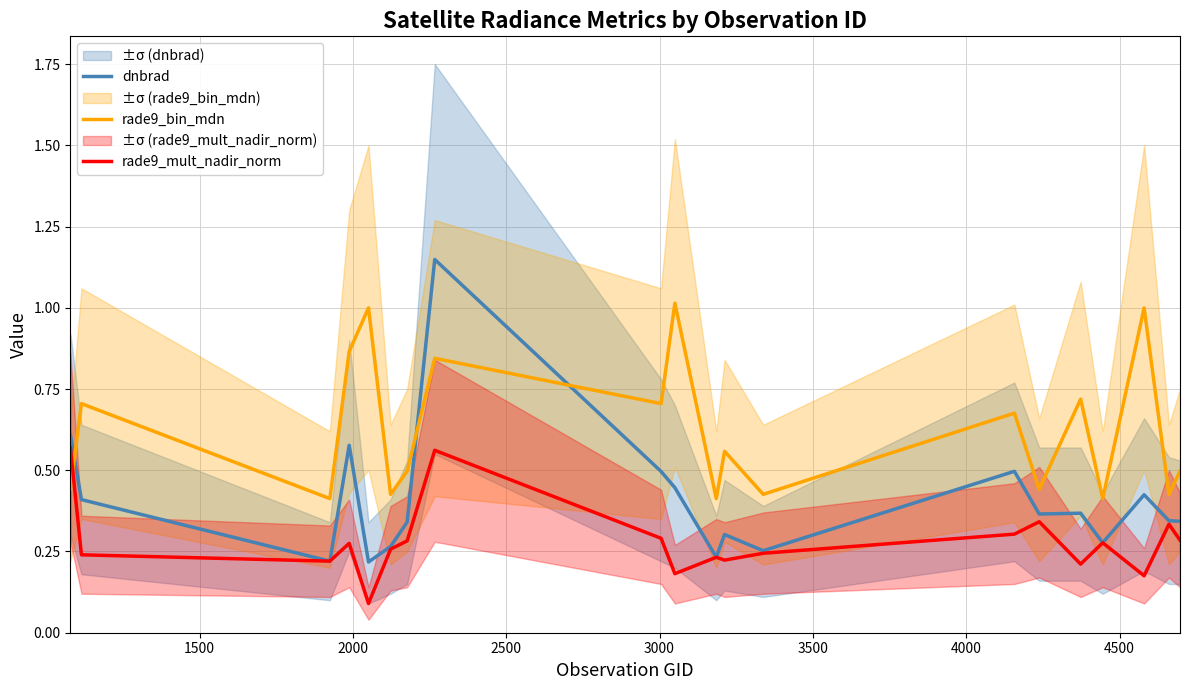

What is the highest value of the rade9_bin_mdn series?

1.0